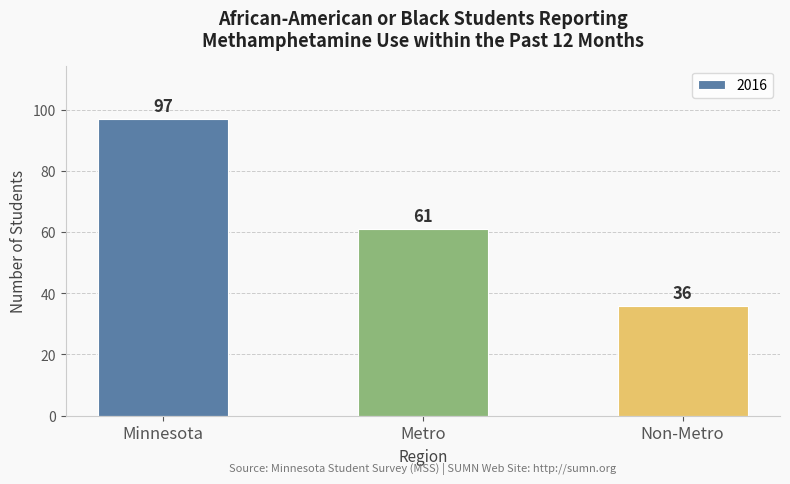

Does the chart contain stacked bars?

No